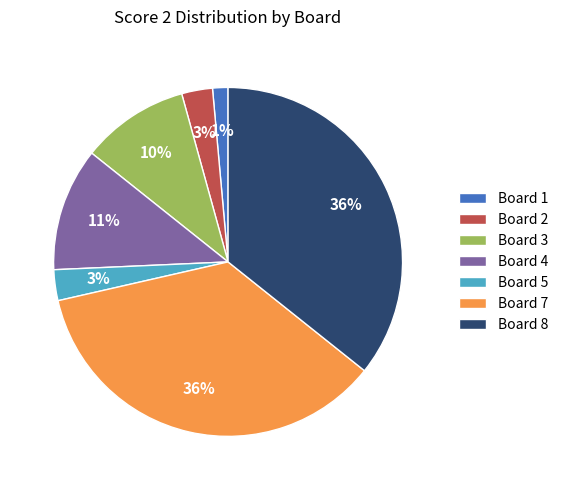

What is the smallest slice in the pie chart?

Board 1